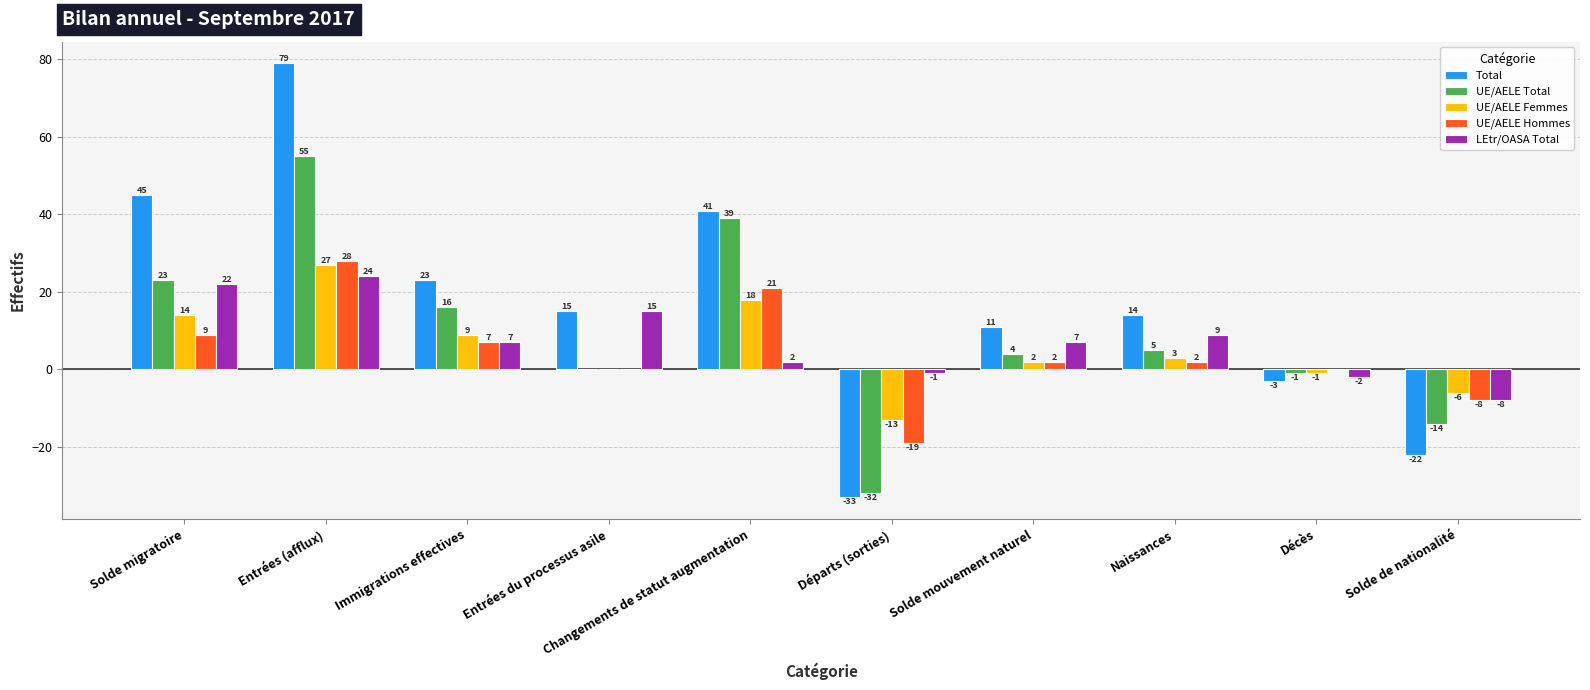

Which series changed the most between Solde migratoire and Immigrations effectives?

Total